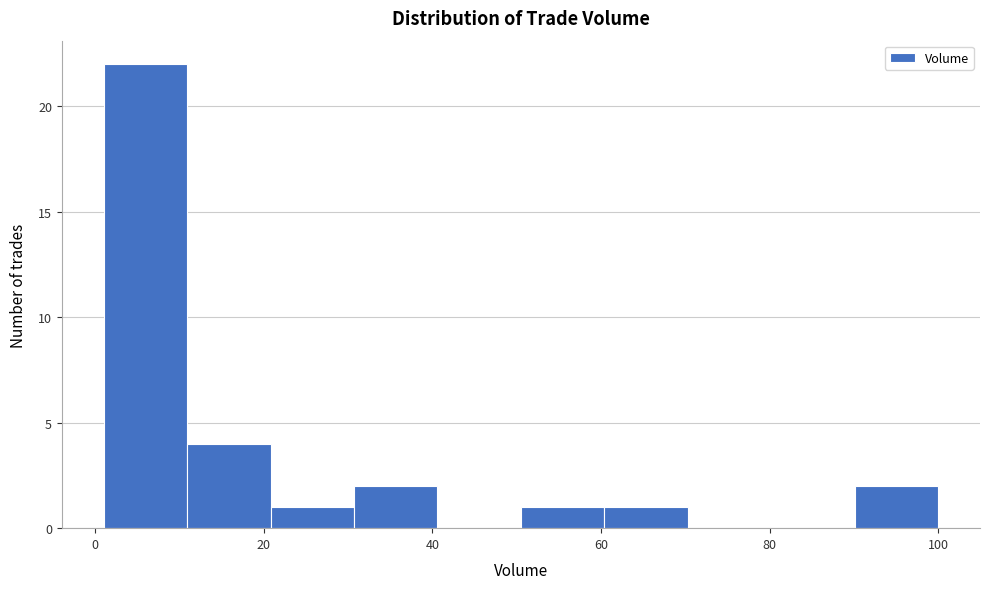

Reading left to right, list every bar in this chart as the range it spans on the x-axis followed by its height. Neither the bar edges nor the heights are printed on the chart, so give them approximately, as read against the axes.

2 to 10: 22
10 to 20: 4
20 to 30: 1
30 to 40: 2
40 to 50: 0
50 to 60: 1
60 to 70: 1
70 to 80: 0
80 to 90: 0
90 to 100: 2